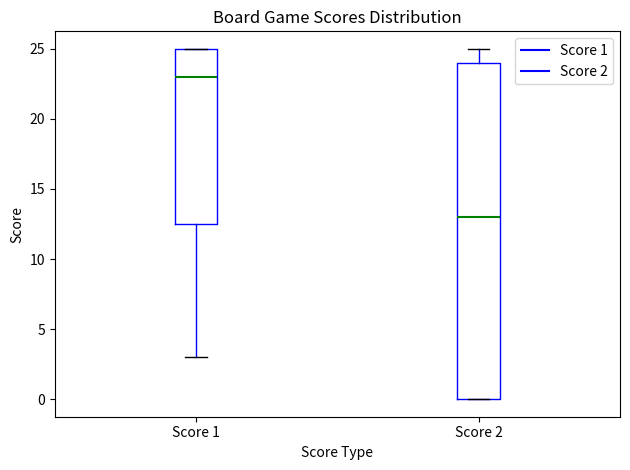

Reading left to right, transcribe this box plot: for each box, give where its median line is, the range the box spans, and where its two whiskers end, as read against the y-axis. The values are not printed on the chart, so give them approximately, as read against the axis.

Score 1: median 23.0, box 12.5 to 25.0, whiskers 3.0 to 25.0
Score 2: median 13.0, box 0.0 to 24.0, whiskers 0.0 to 25.0